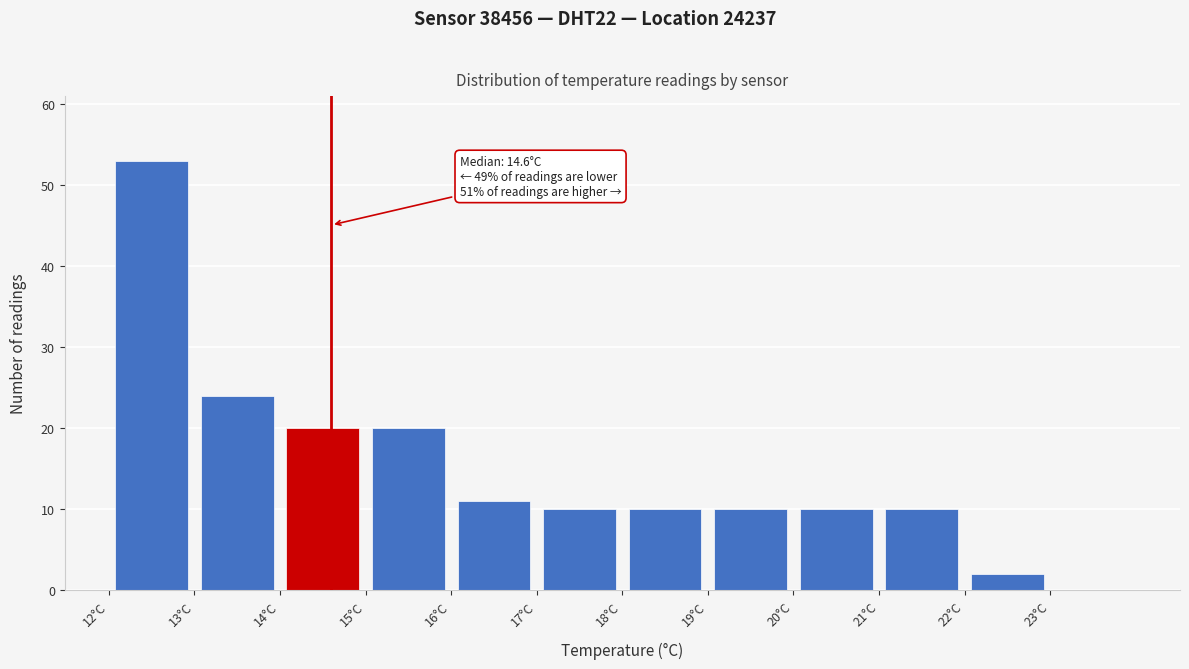

Over which range of the x-axis is the bar tallest?

12 to 13